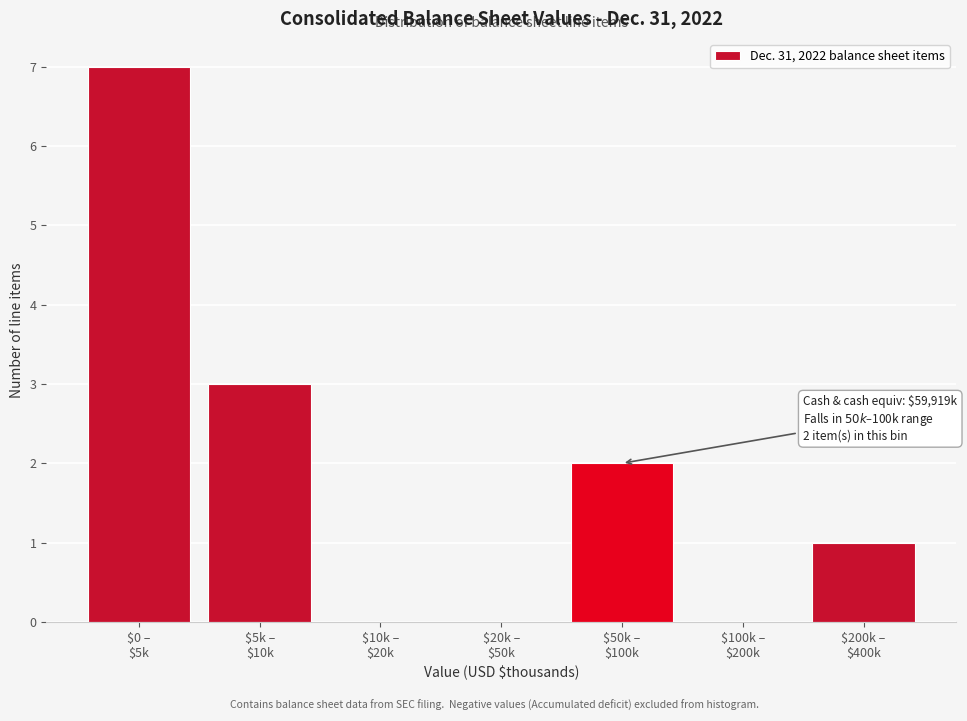

What is the sum of all values?

13